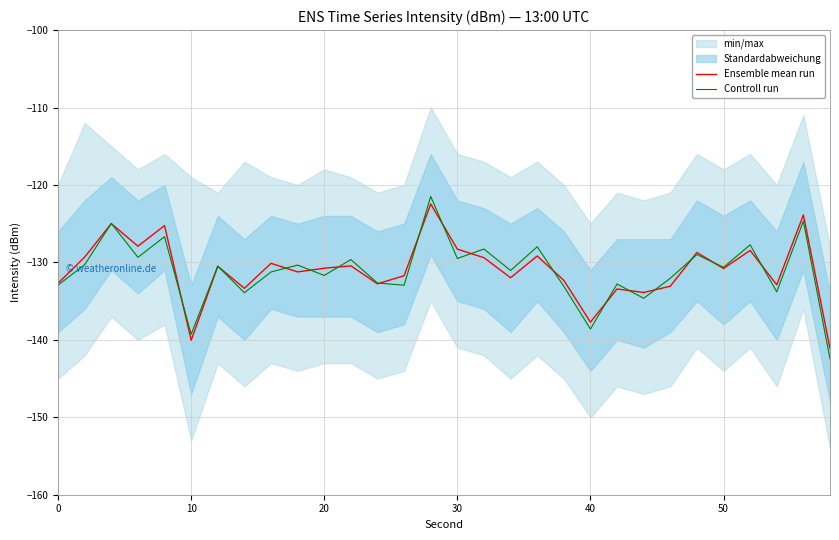

True or false: Ensemble mean run and Controll run intersect in this chart.

True